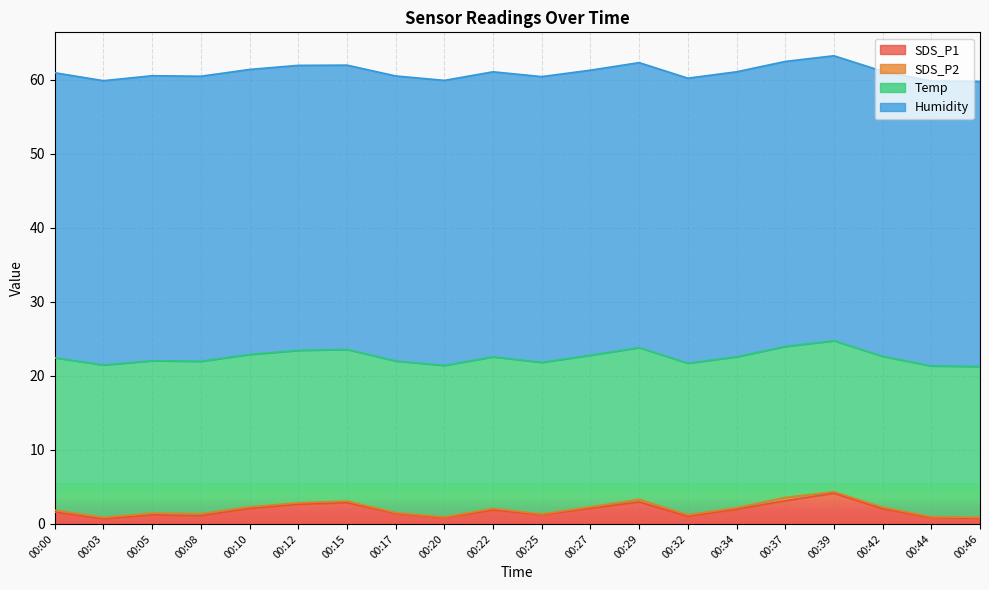

True or false: Temp has more than 1 points higher than both neighbors.

False